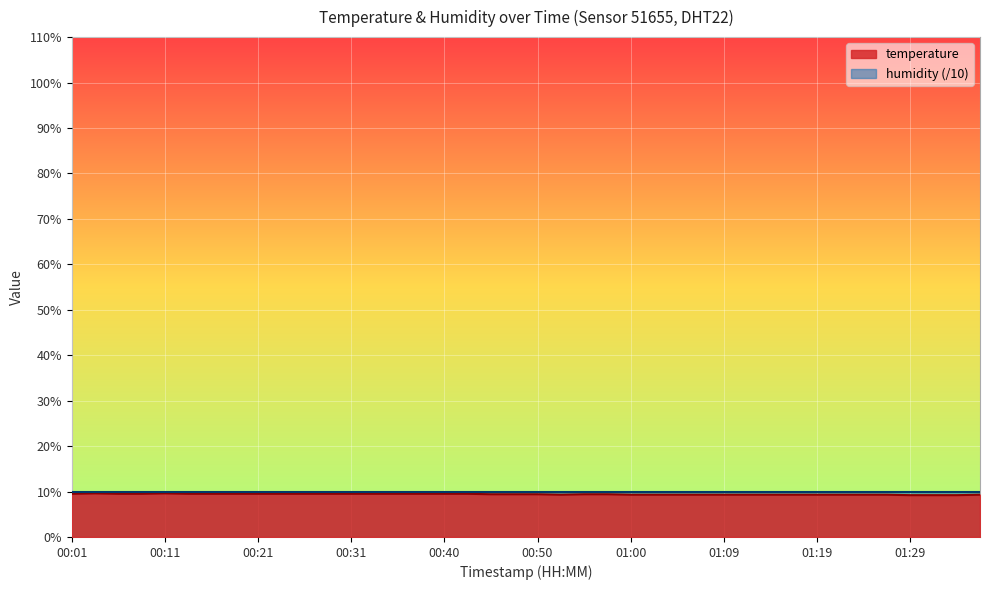

Reading right to left, extract all data points from this chart.

01:36=9.3	01:34=9.2	01:31=9.2	01:29=9.2	01:26=9.3	01:24=9.3	01:22=9.3	01:19=9.3	01:17=9.3	01:14=9.3	01:12=9.3	01:09=9.3	01:07=9.3	01:05=9.3	01:02=9.3	01:00=9.3	00:57=9.4	00:55=9.4	00:52=9.3	00:50=9.4	00:48=9.4	00:45=9.4	00:43=9.5	00:40=9.5	00:38=9.5	00:35=9.5	00:33=9.5	00:31=9.5	00:28=9.5	00:26=9.5	00:23=9.5	00:21=9.5	00:18=9.5	00:16=9.5	00:13=9.5	00:11=9.6	00:09=9.5	00:06=9.5	00:04=9.6	00:01=9.5